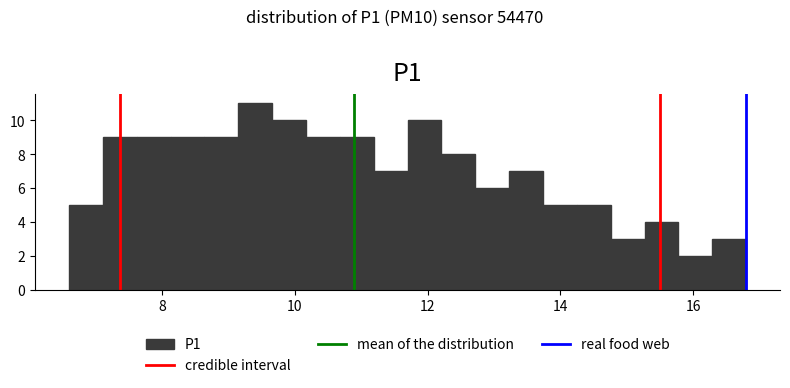

Read against the x-axis, roughly where is the centre of the tallest bar?

9.4